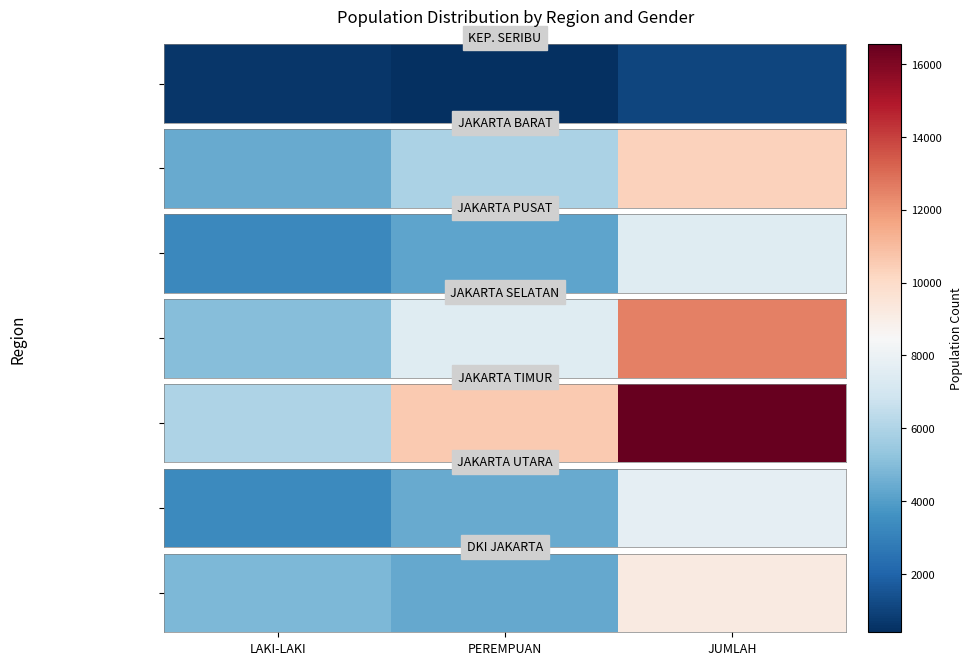

The value at LAKI-LAKI is 7215. True or false?

False